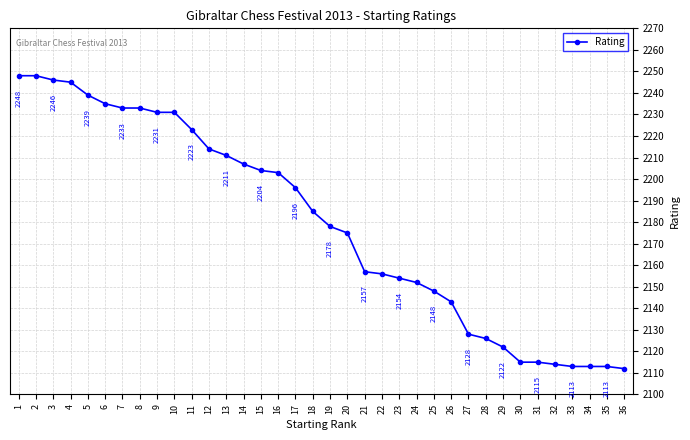

Reading left to right, list all the values displayed in this chart.

2248	2248	2246	2245	2239	2235	2233	2233	2231	2231	2223	2214	2211	2207	2204	2203	2196	2185	2178	2175	2157	2156	2154	2152	2148	2143	2128	2126	2122	2115	2115	2114	2113	2113	2113	2112